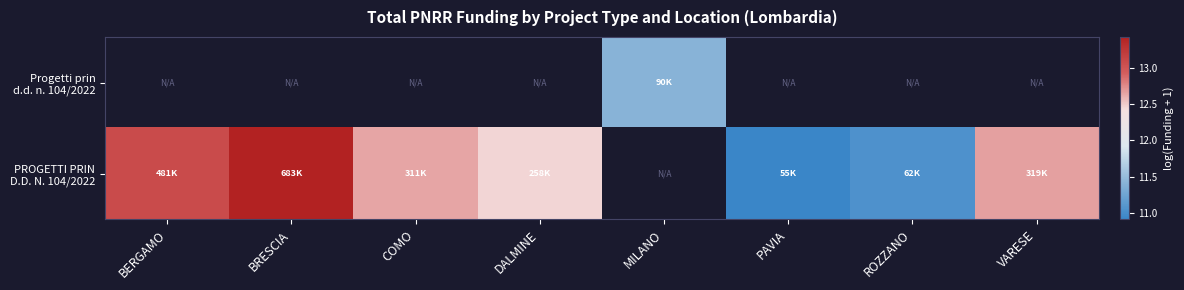

List the labels in order of PROGETTI PRIN D.D. N. 104/2022 value, smallest first.

PAVIA, ROZZANO, DALMINE, COMO, VARESE, BERGAMO, BRESCIA, MILANO